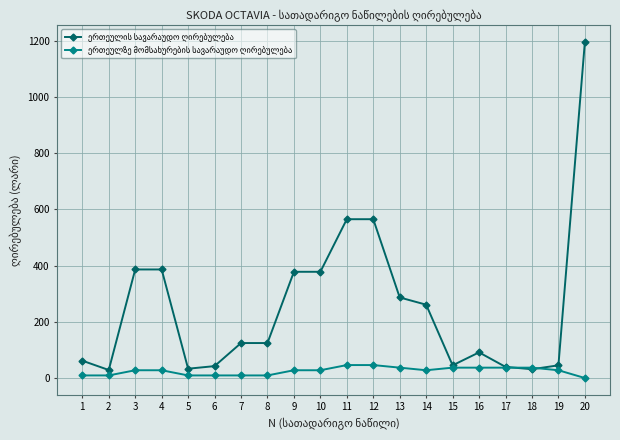

At which category is the sum across all series the highest?

20